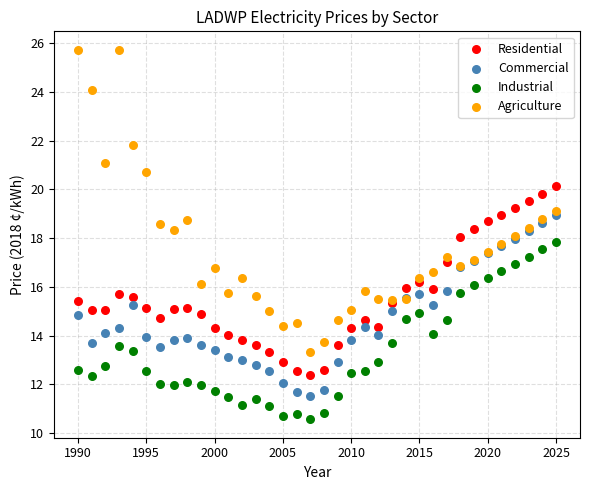

Which series reaches the maximum Y coordinate?

Agriculture